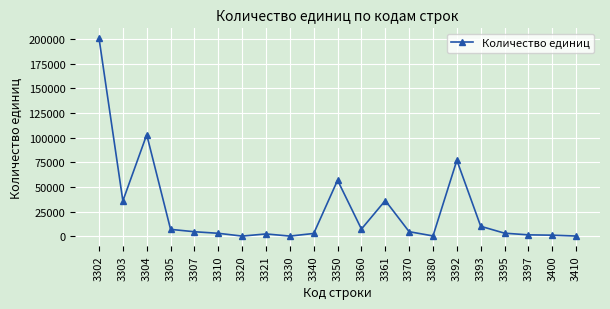

True or false: the data has more than 1 interior local peaks.

True